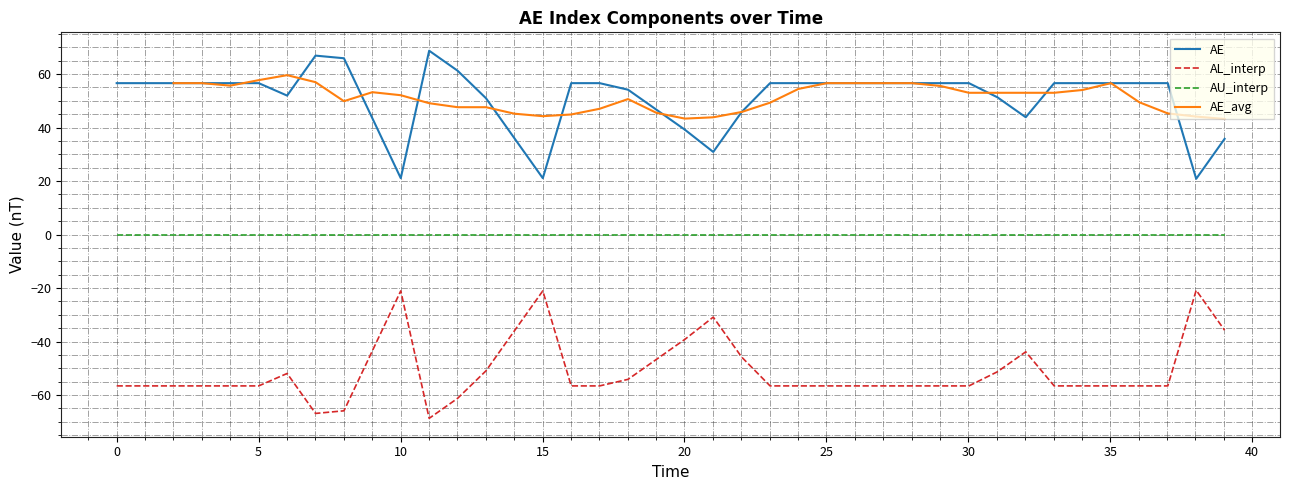

True or false: AU_interp and AE intersect in this chart.

False